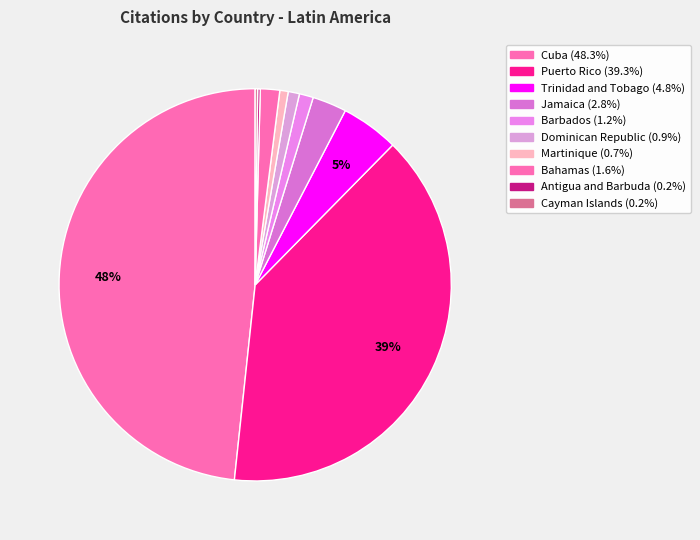

To the nearest percent, what percentage of the pie is Martinique?

1%